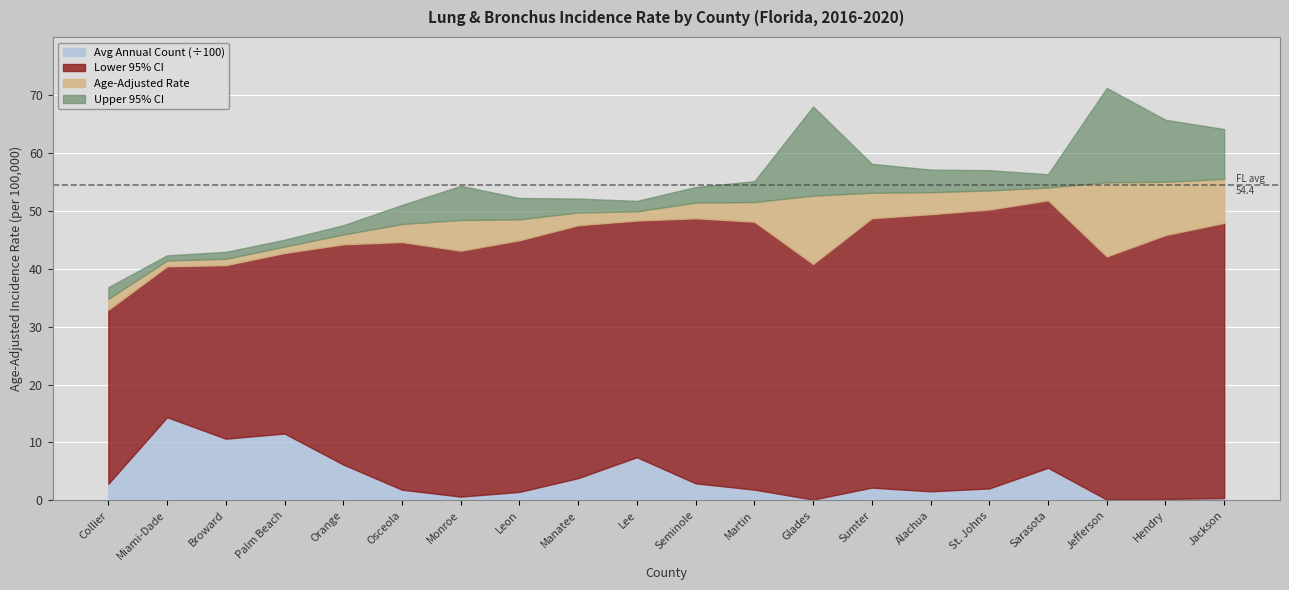

What is the difference between the Lower 95% CI values at Palm Beach and Monroe?

0.4